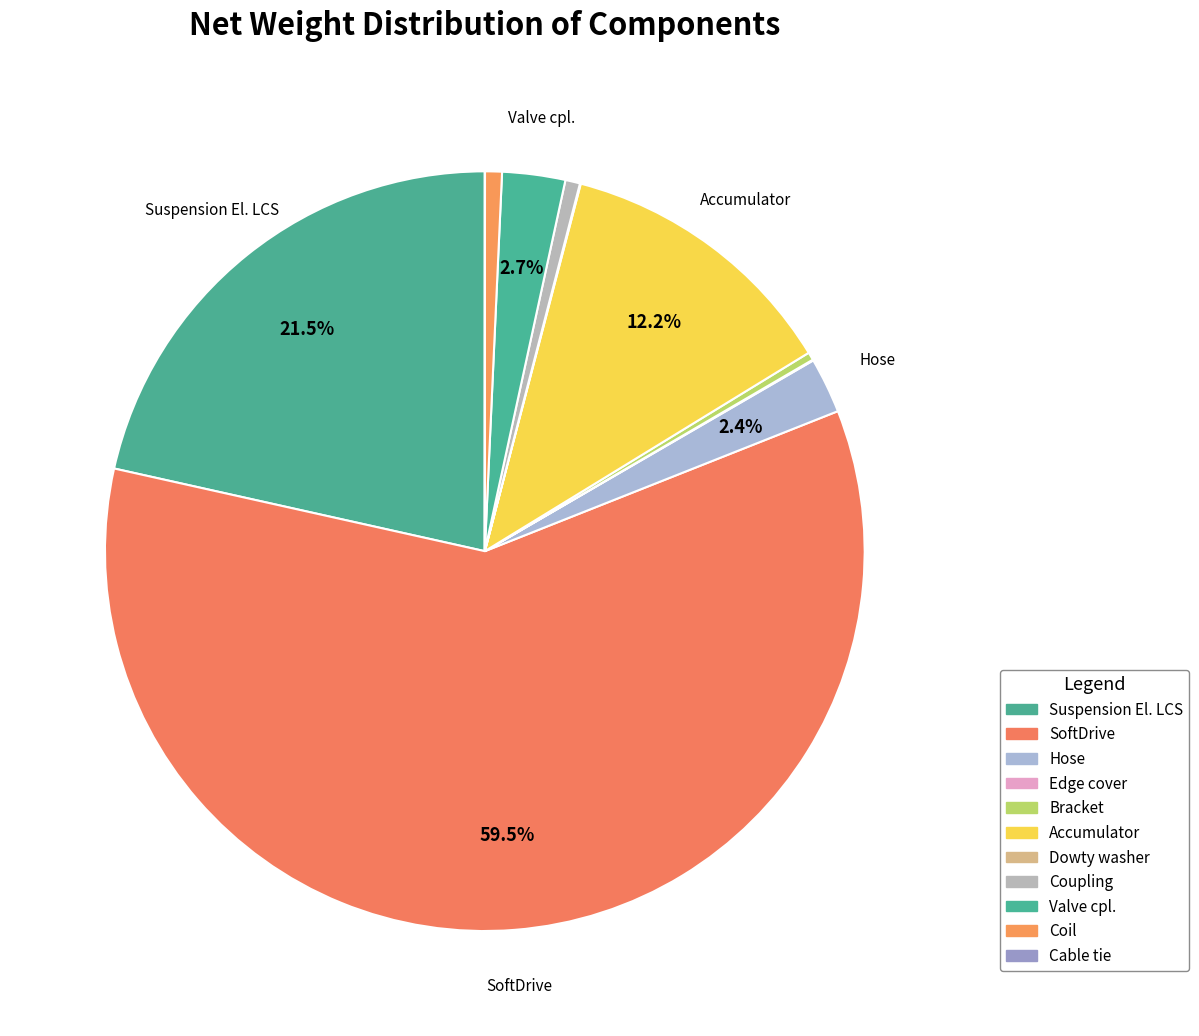

To the nearest percent, what is the combined percentage of Valve cpl. and Coupling?

3%